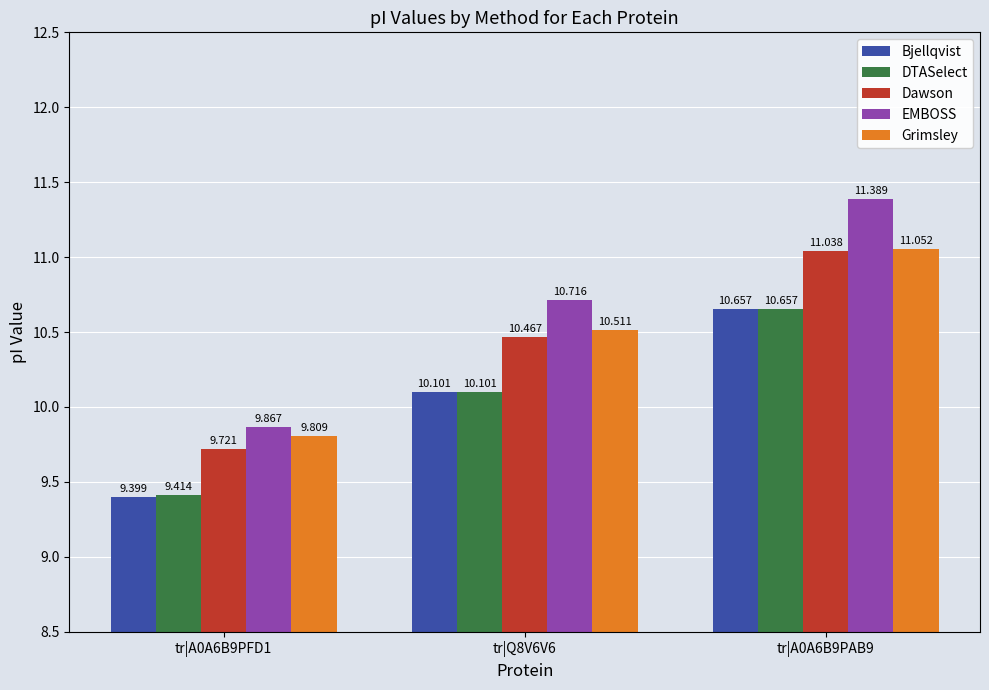

How many values in the Grimsley series are below 10?

1